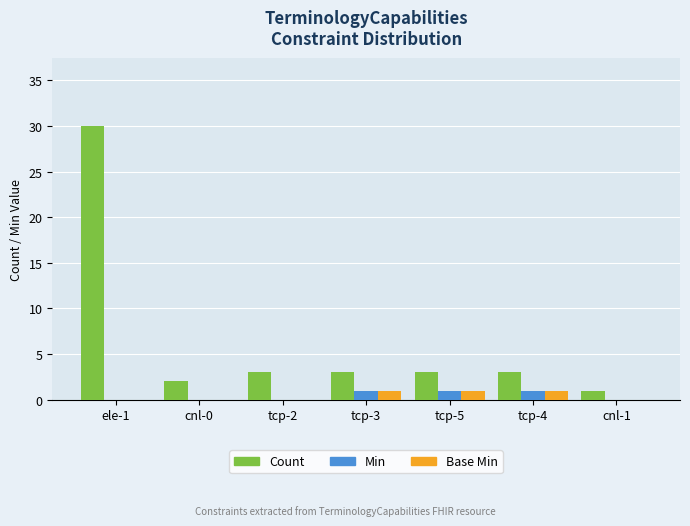

Reading left to right, list all the values displayed in this chart.

Count: 30	2	3	3	3	3	1
Min: 0	0	0	1	1	1	0
Base Min: 0	0	0	1	1	1	0